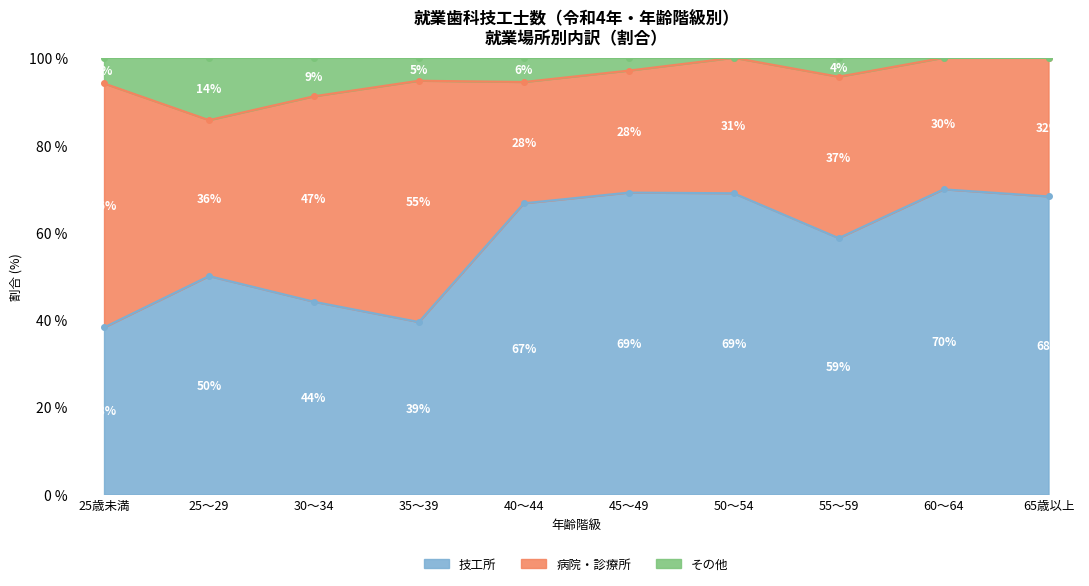

At which label does 技工所 first exceed 66?

40～44